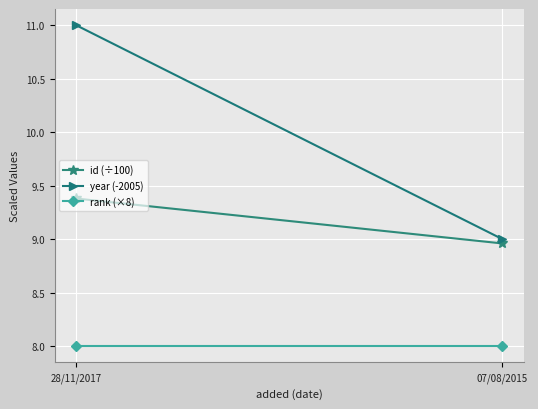

True or false: rank (×8) has a value of 11.4 at 07/08/2015.

False